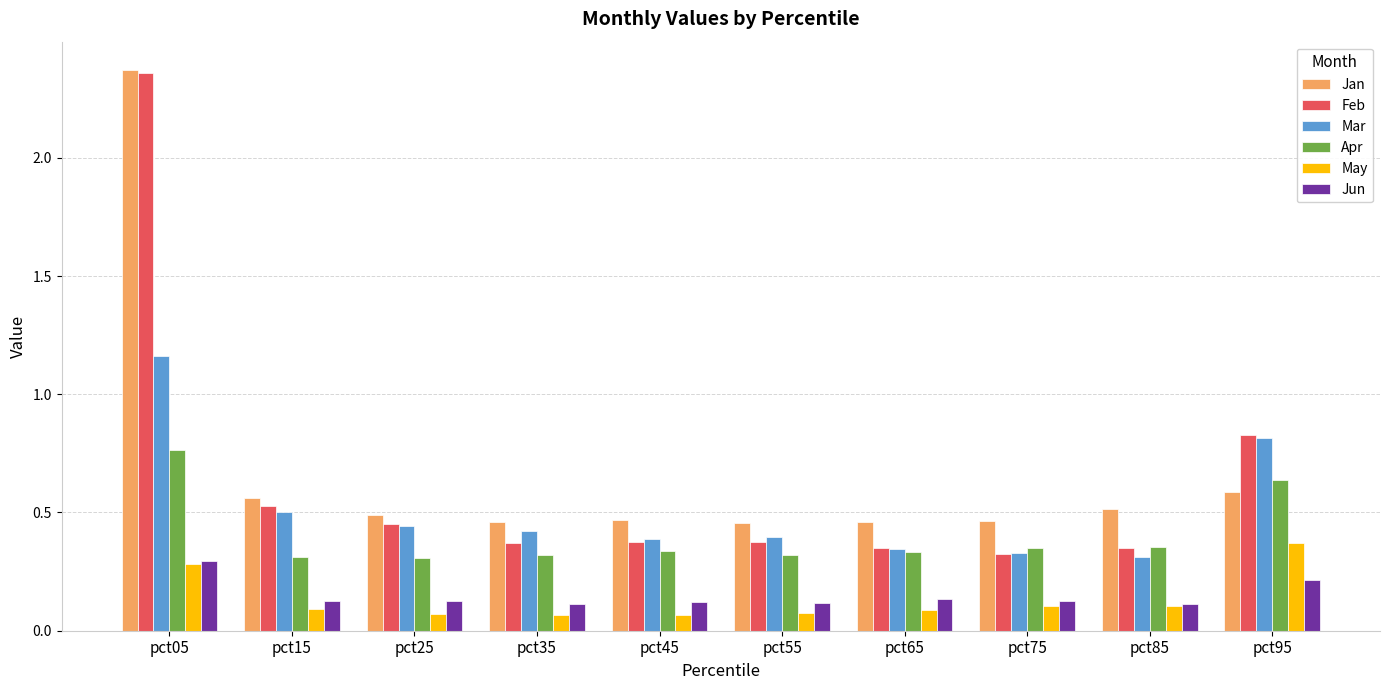

Which series has the largest range (max minus min)?

Feb